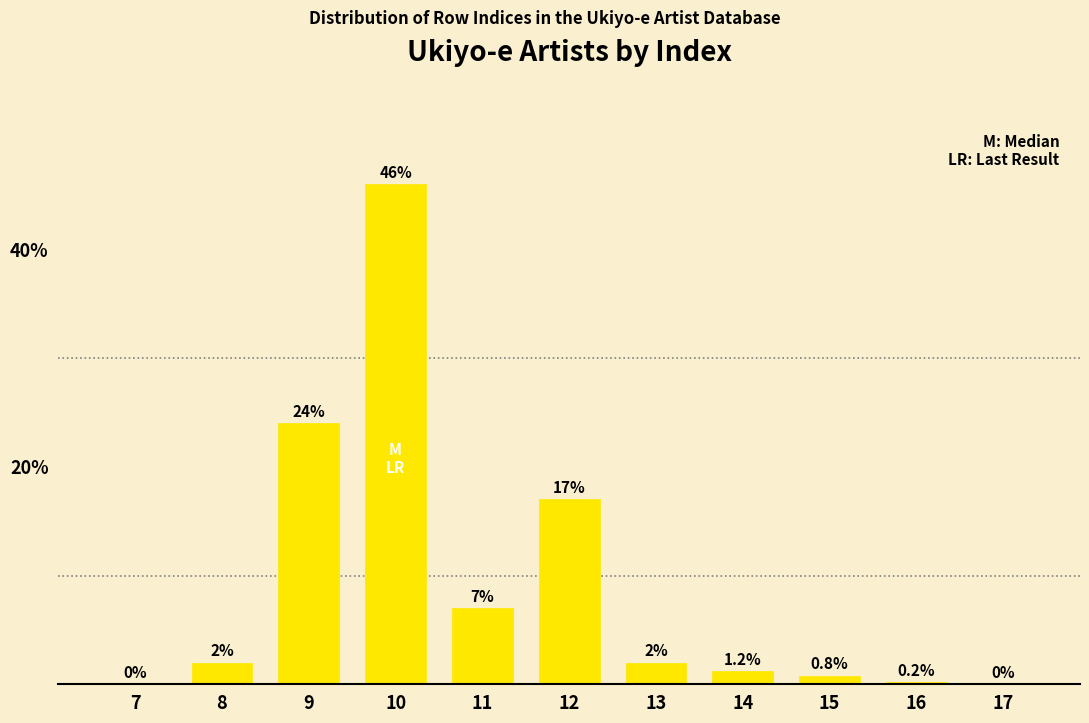

Reading left to right, transcribe all the data shown in this chart.

7=0.0	8=2.0	9=24.0	10=46.0	11=7.0	12=17.0	13=2.0	14=1.2	15=0.8	16=0.2	17=0.0